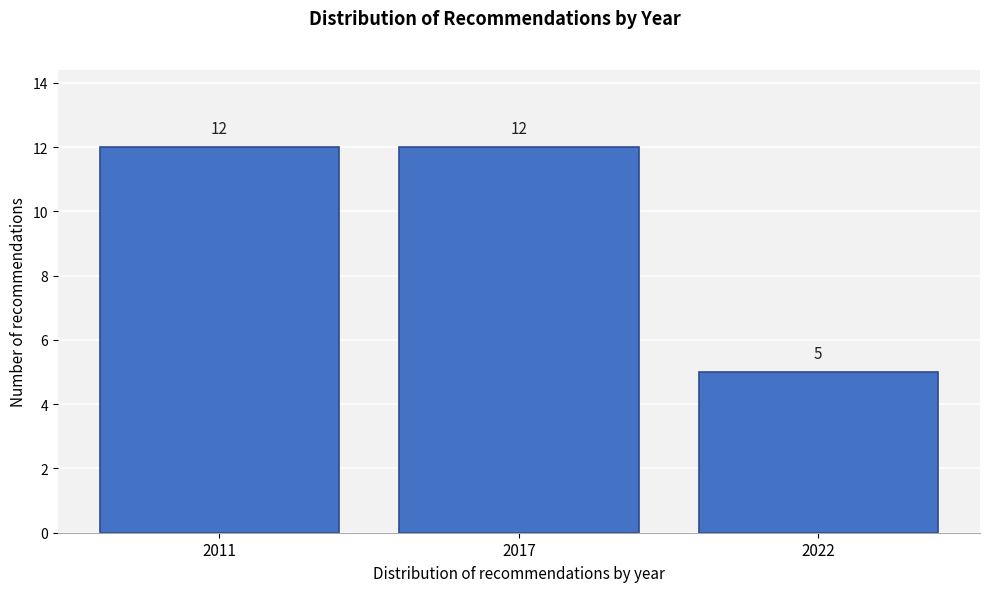

Reading left to right, extract all data points from this chart.

12	12	5